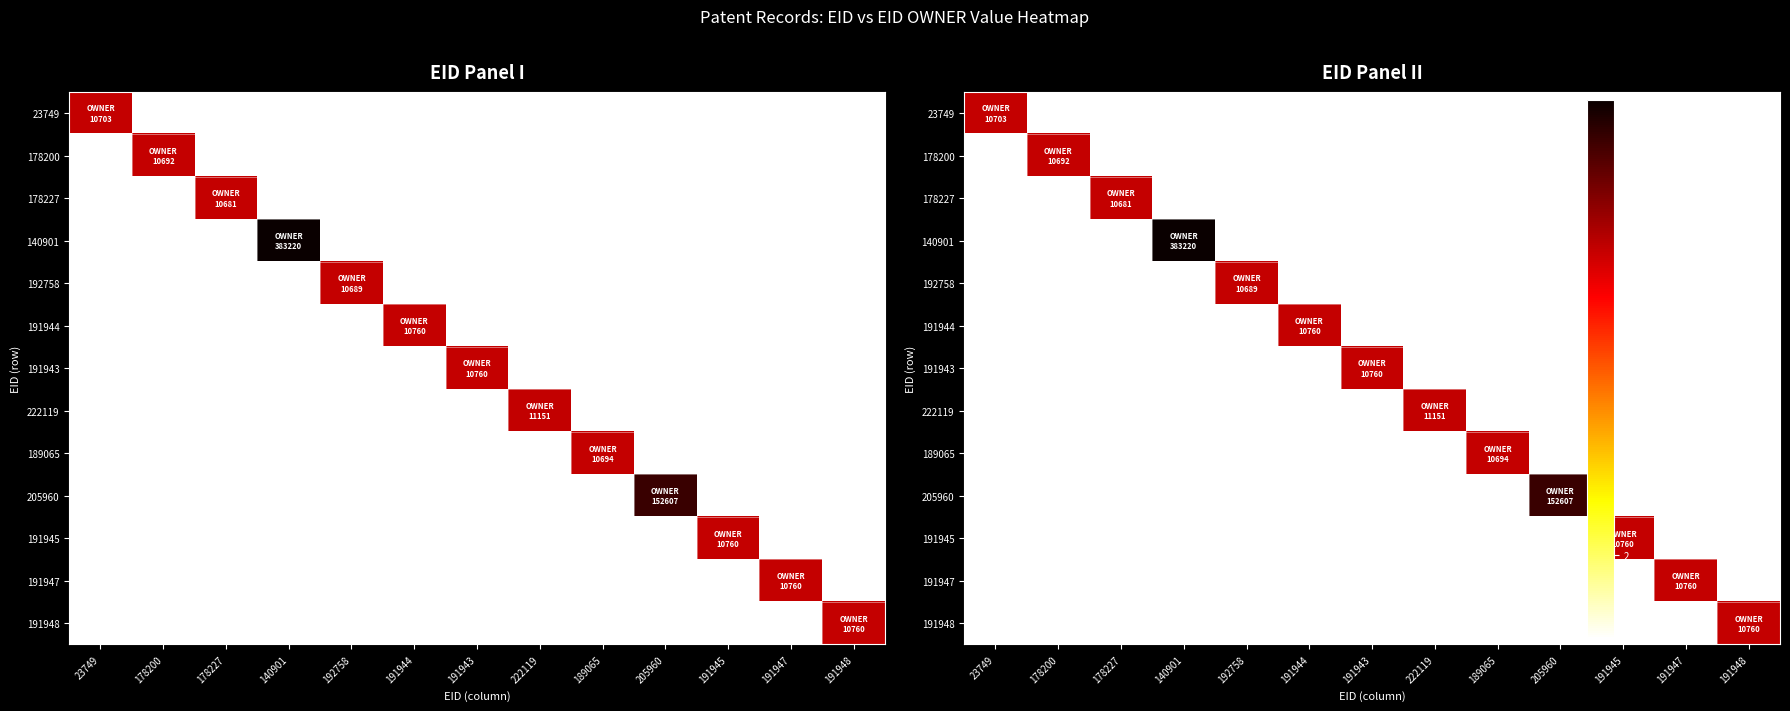

Which category has the highest value across all series?

140901